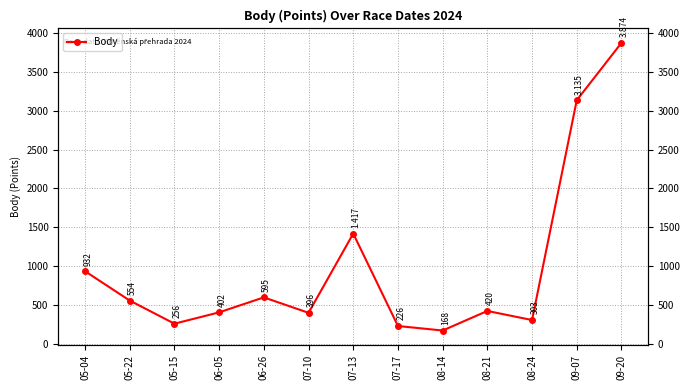

Reading left to right, list all the values displayed in this chart.

932	554	256	402	595	396	1417	226	168	420	303	3135	3874